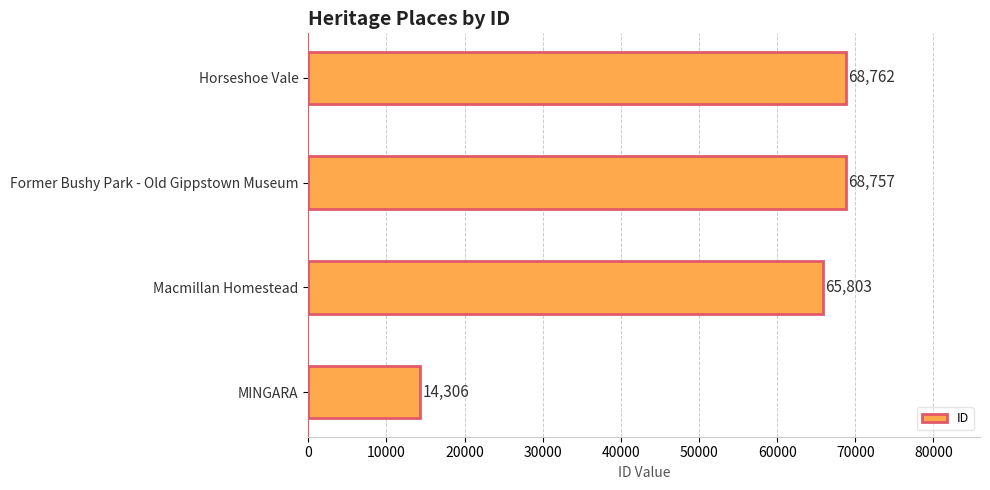

Rank the categories by value from lowest to highest.

MINGARA, Macmillan Homestead, Former Bushy Park - Old Gippstown Museum, Horseshoe Vale